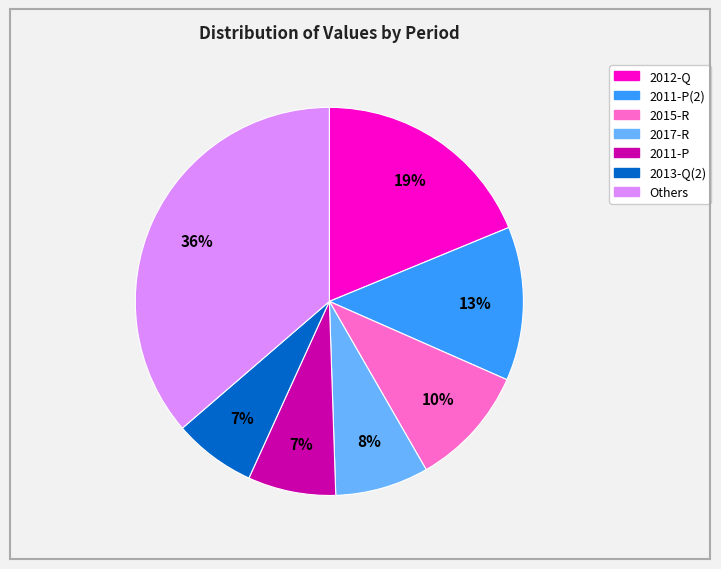

Is there any slice that represents more than half of the pie?

No